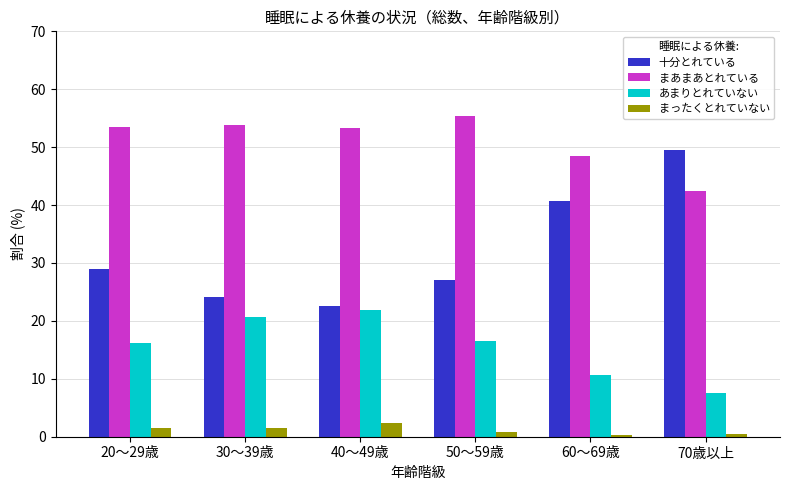

What is the total value across all series at 20～29歳?

100.0